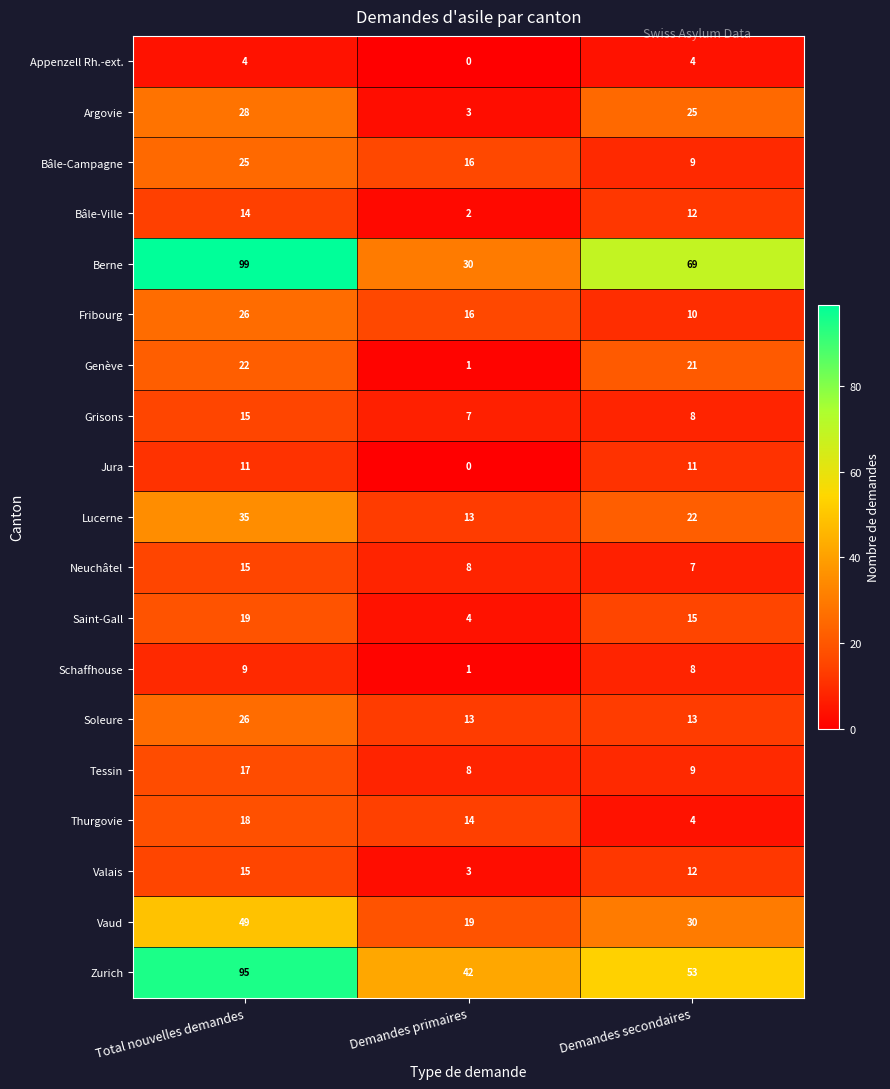

List the labels in order of Tessin value, largest first.

Total nouvelles demandes, Demandes secondaires, Demandes primaires